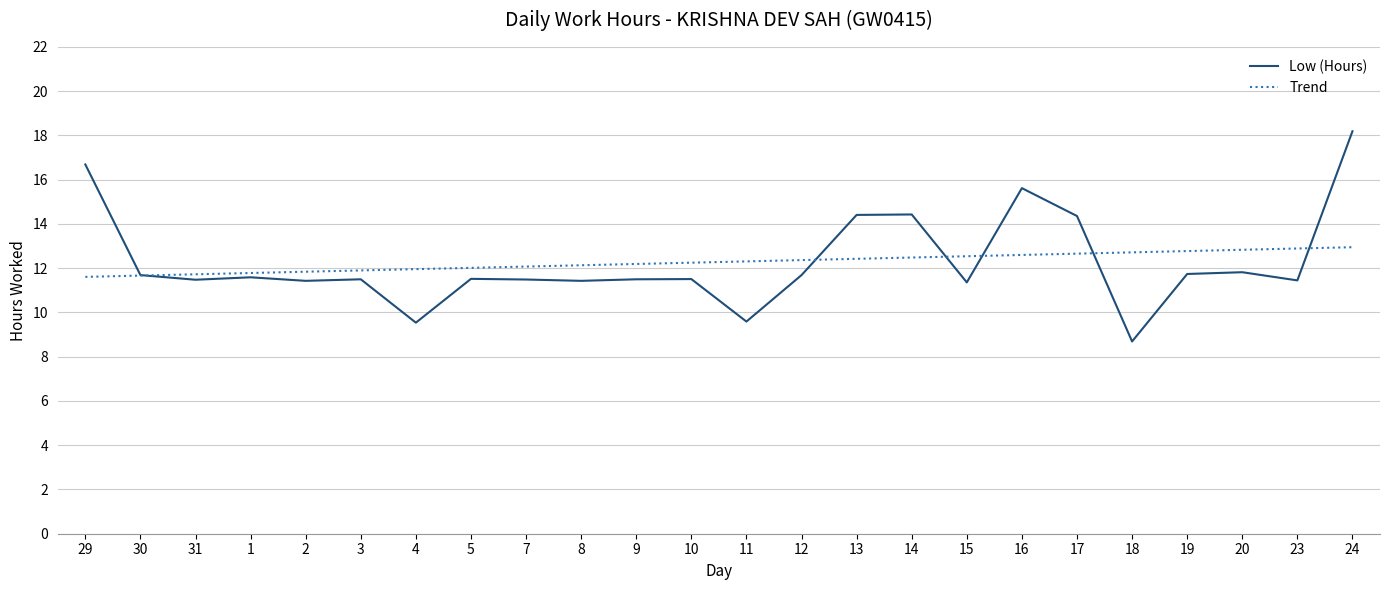

The Trend series shows 20.2 at 18. True or false?

False